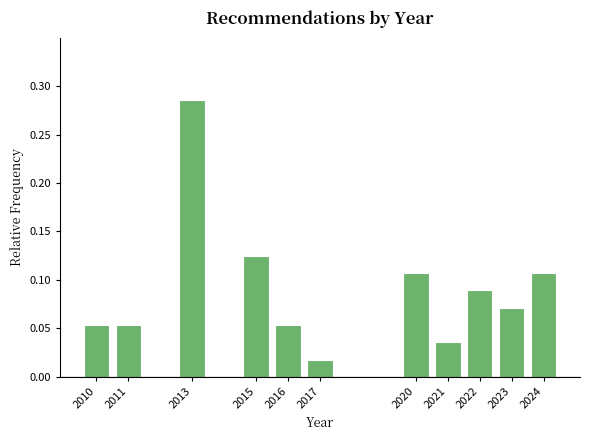

The value at 2022 is 0.2. True or false?

False